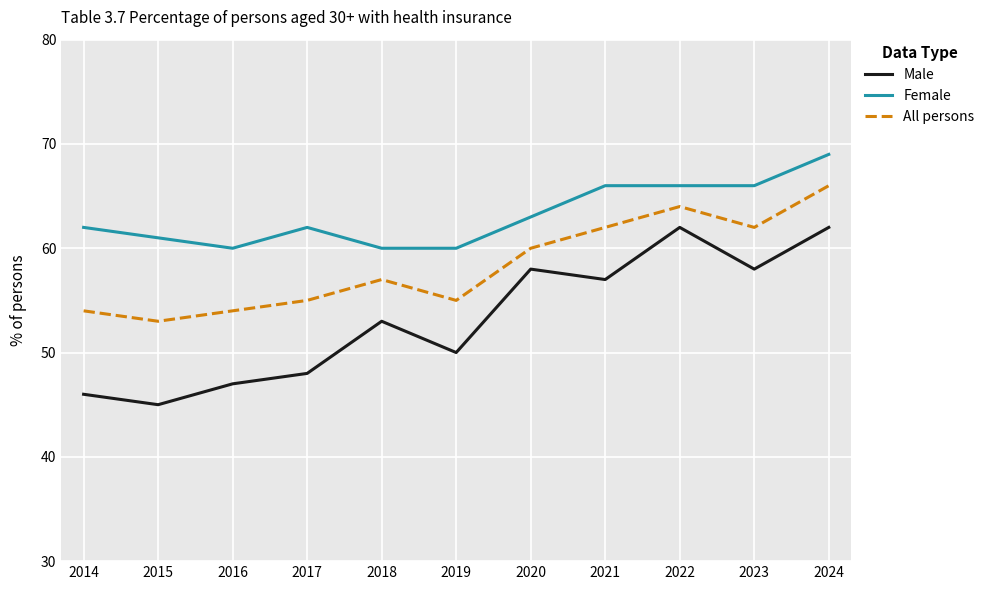

Which category has the lowest value in the Male series?

2015